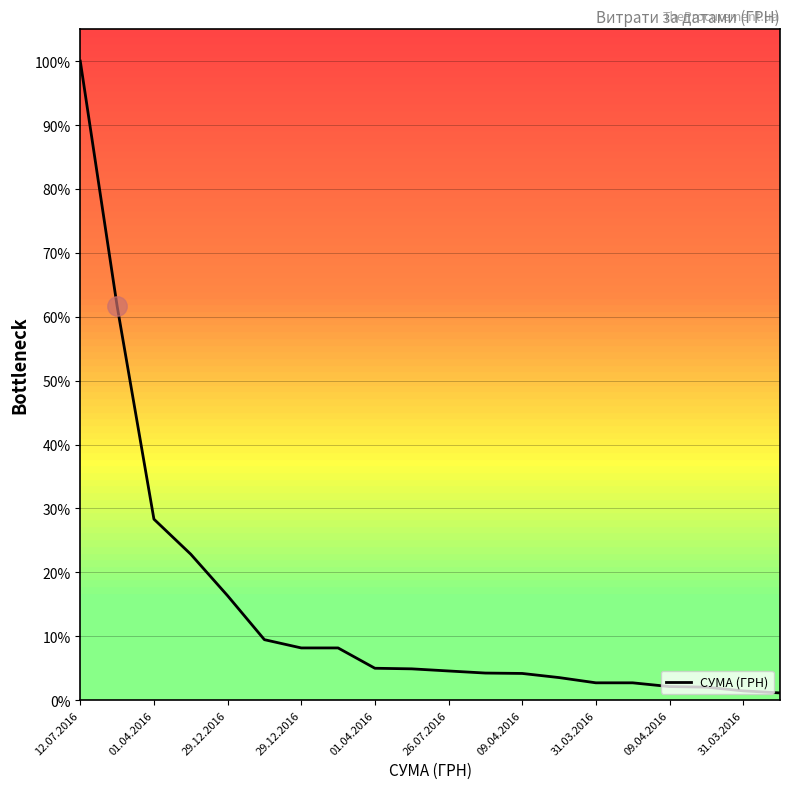

What is the difference between the maximum and minimum values?

98.9